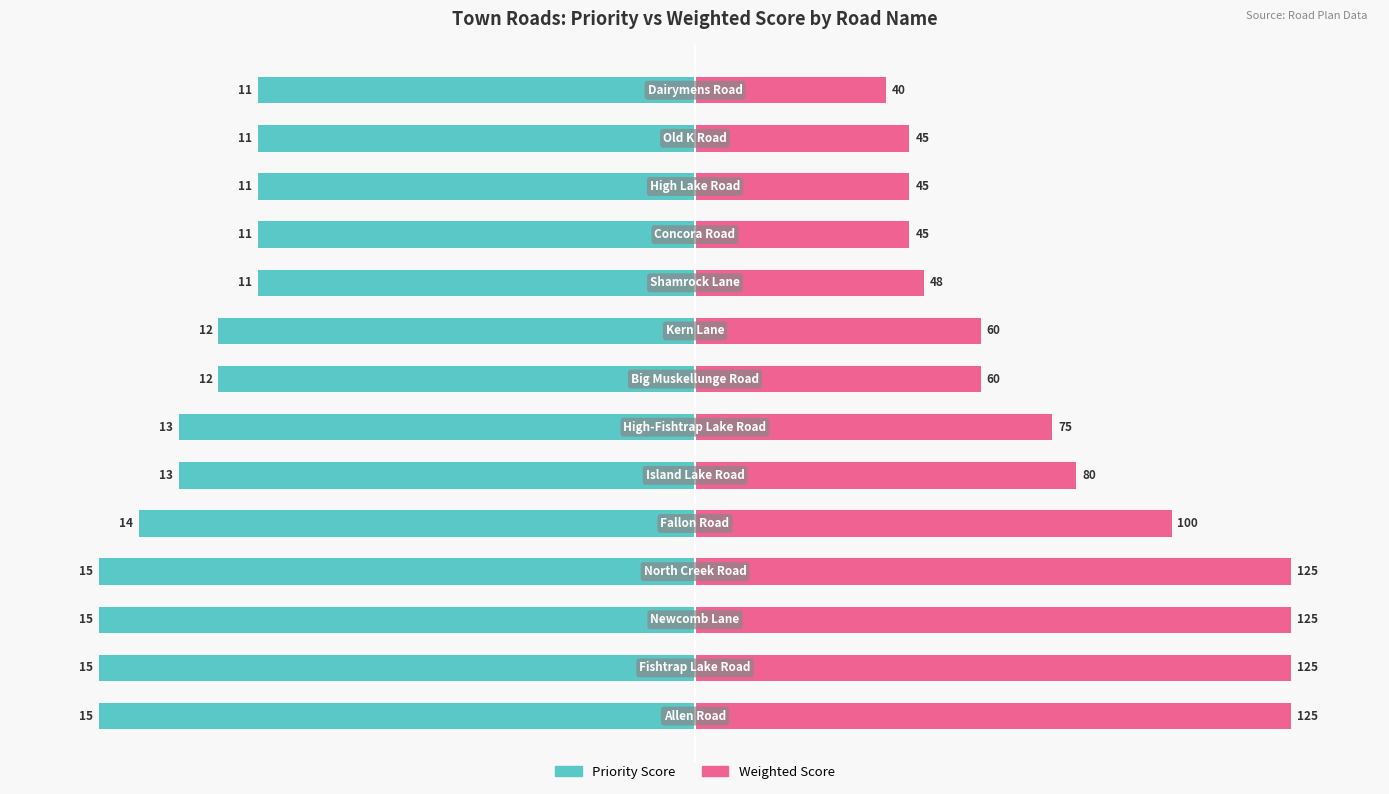

List the labels in order of Weighted Score value, smallest first.

13, 10, 11, 12, 9, 7, 8, 6, 5, 4, 0, 1, 2, 3